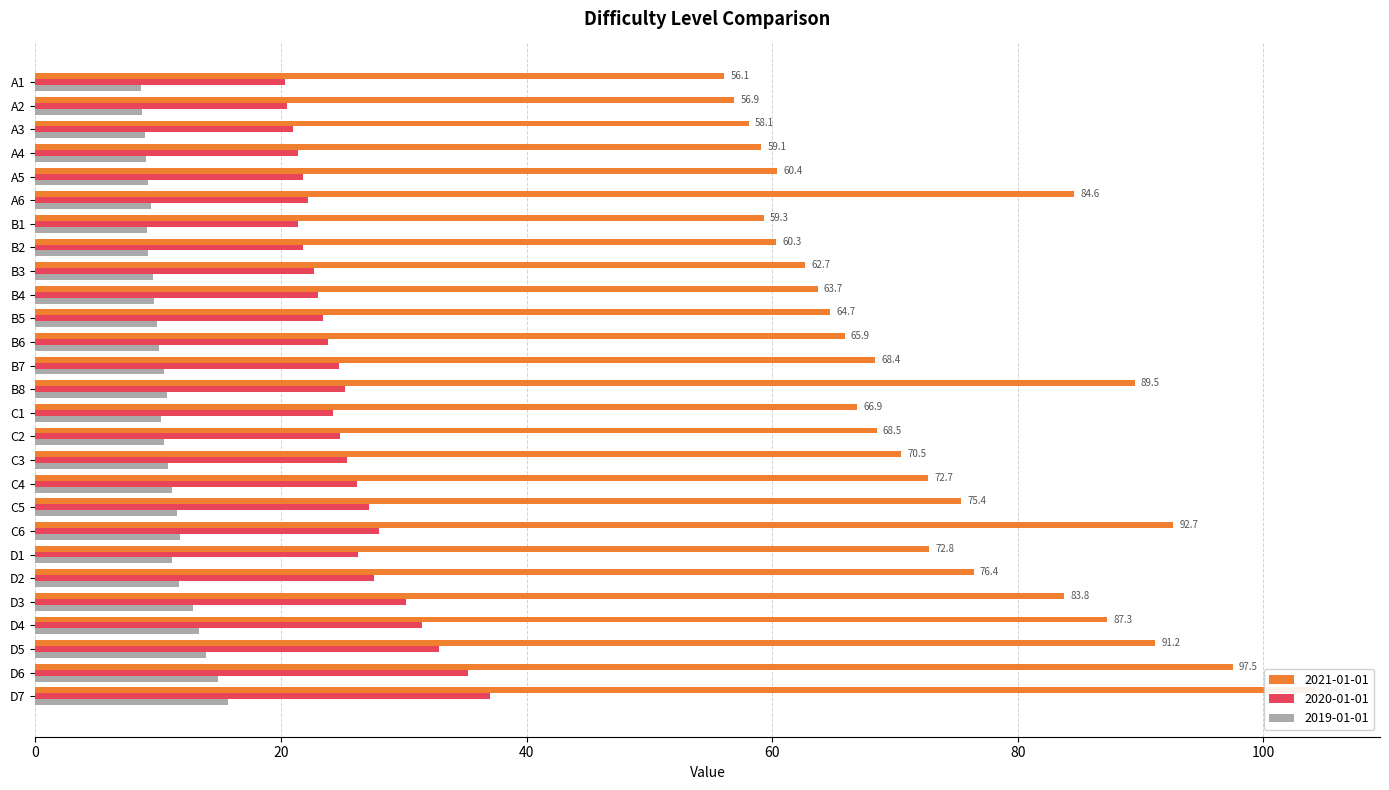

How many series are shown in this chart?

3